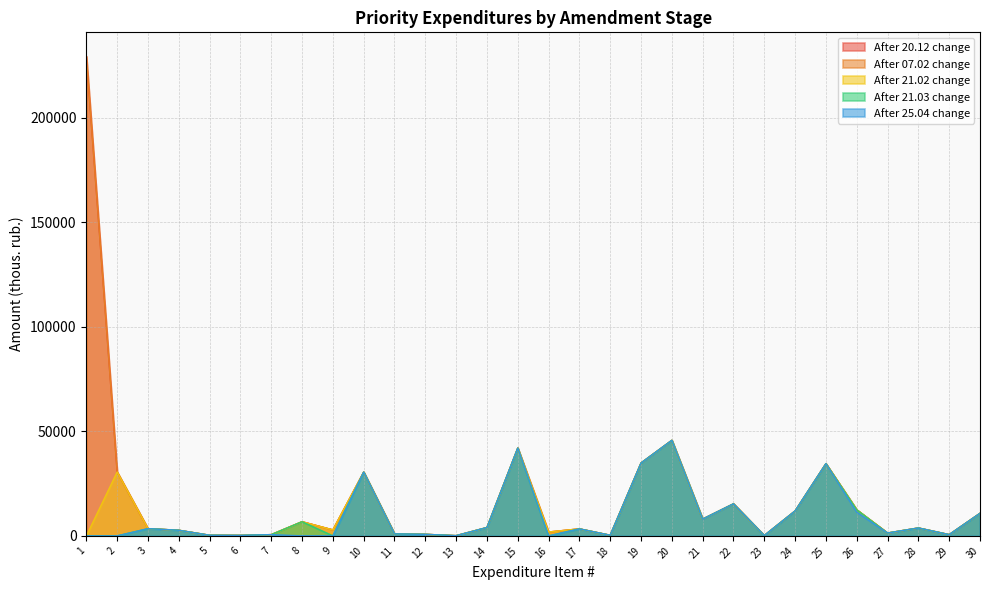

In col_12, how many points are lower than both neighbors (excluding endpoints)?

8